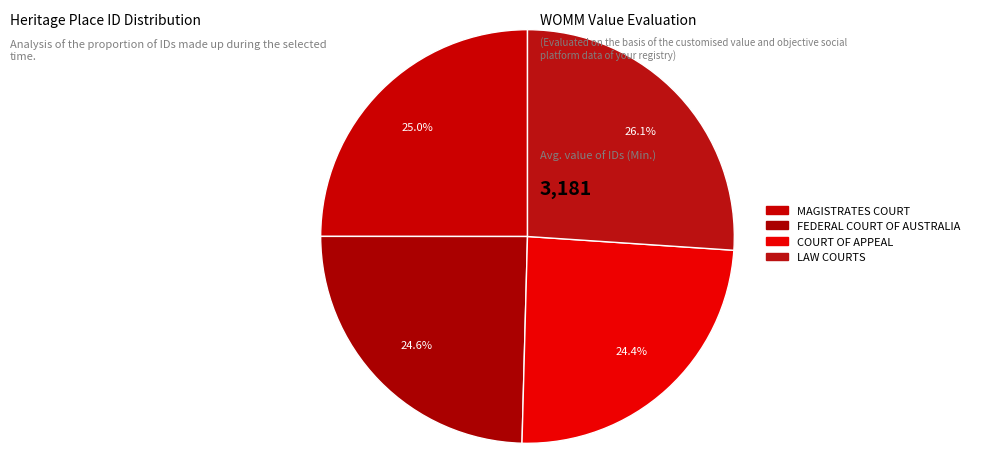

To the nearest percent, what is the difference between the largest and smallest slice percentages?

2%